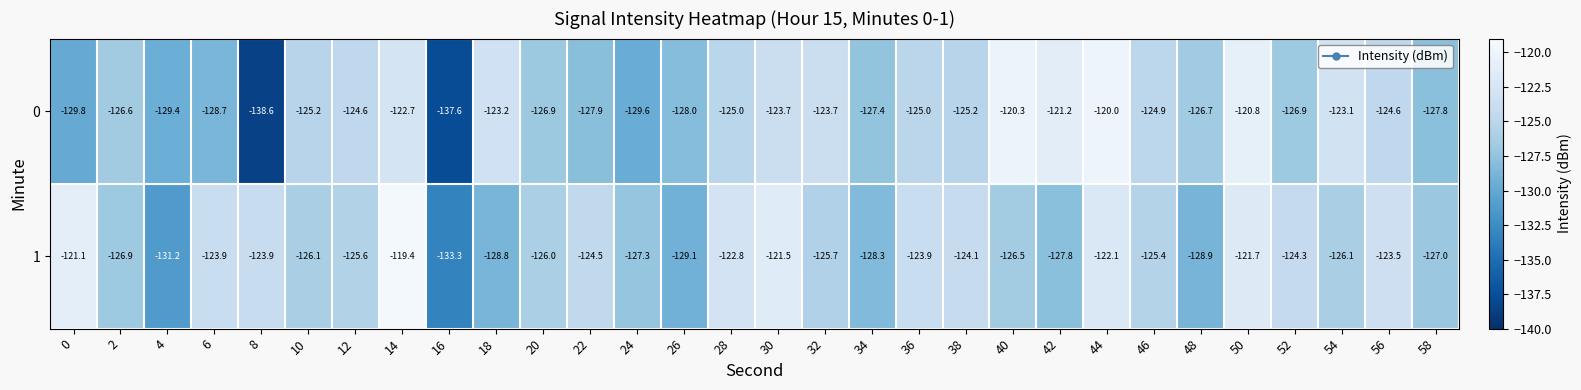

The 1 series shows -164.0 at 20. True or false?

False